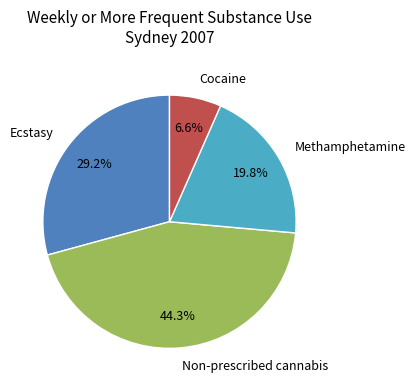

Does Cocaine account for over 50% of the chart?

No